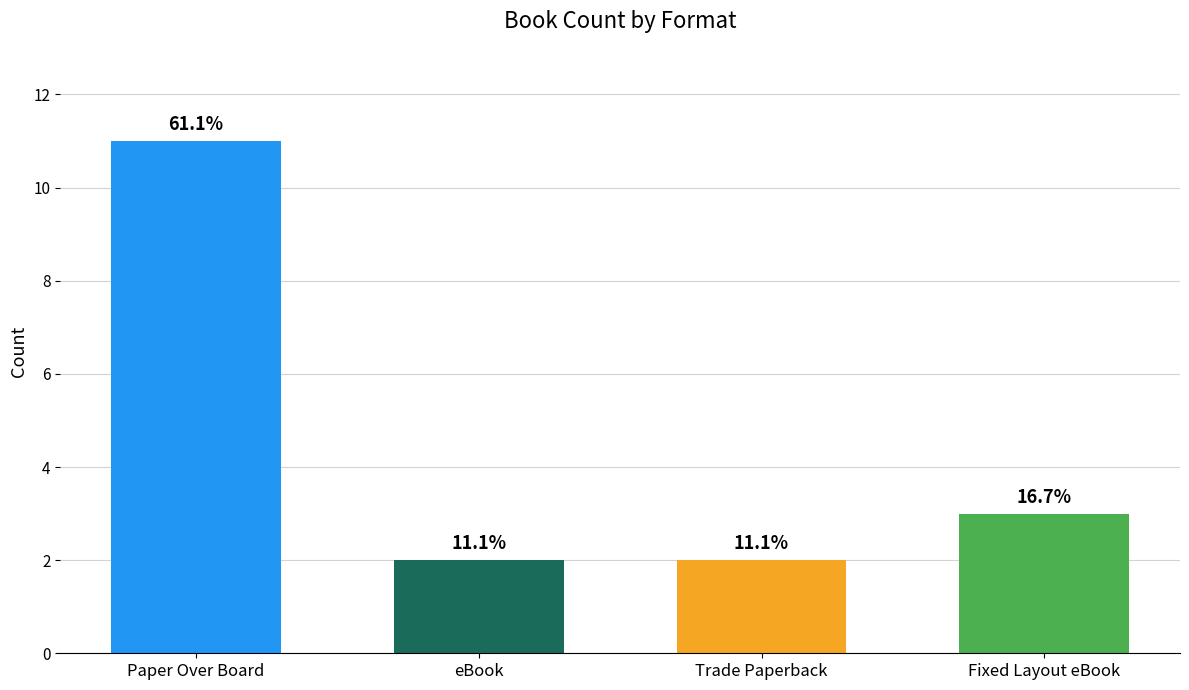

How many bars are there in total?

4